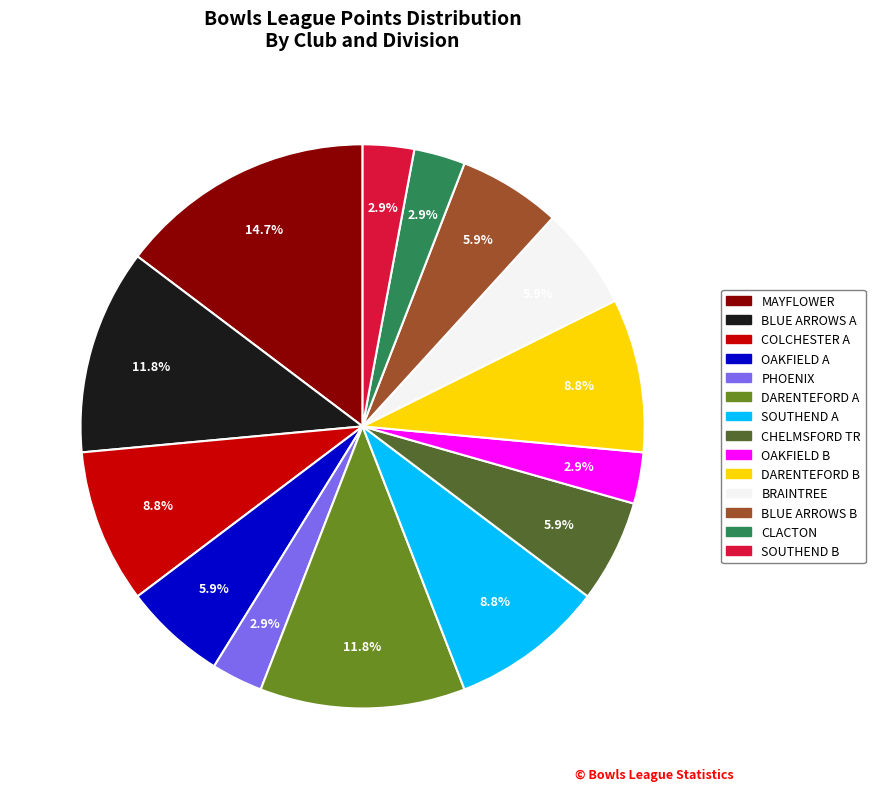

Is there a majority slice in this chart?

No